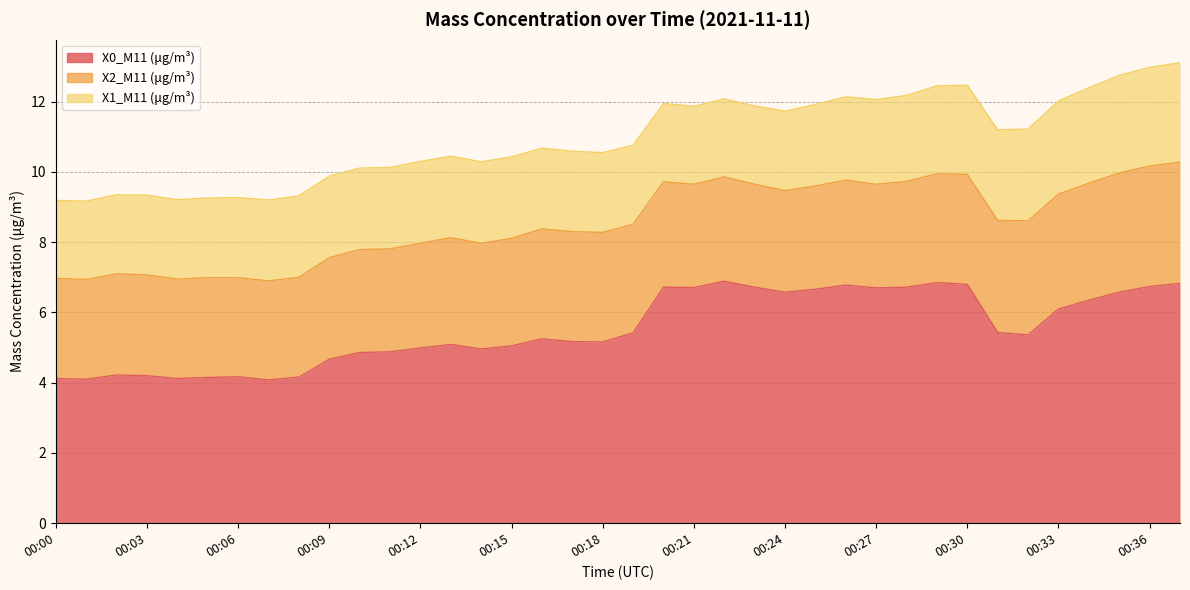

The value of X2_M11 (μg/m³) at 00:10 is 2.9. True or false?

True